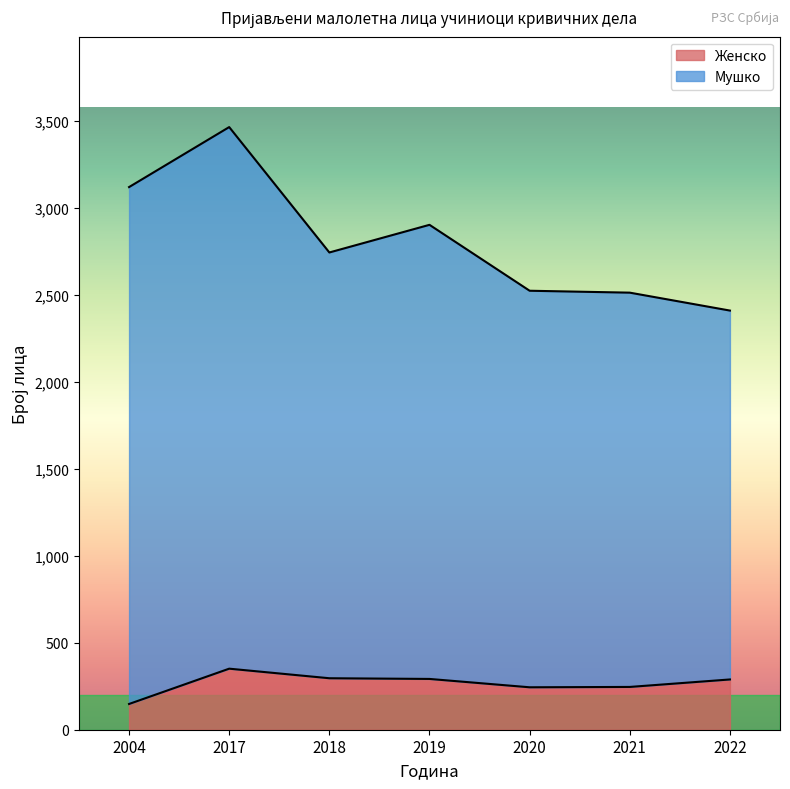

List the labels in order of Мушко value, largest first.

2017, 2004, 2019, 2018, 2020, 2021, 2022